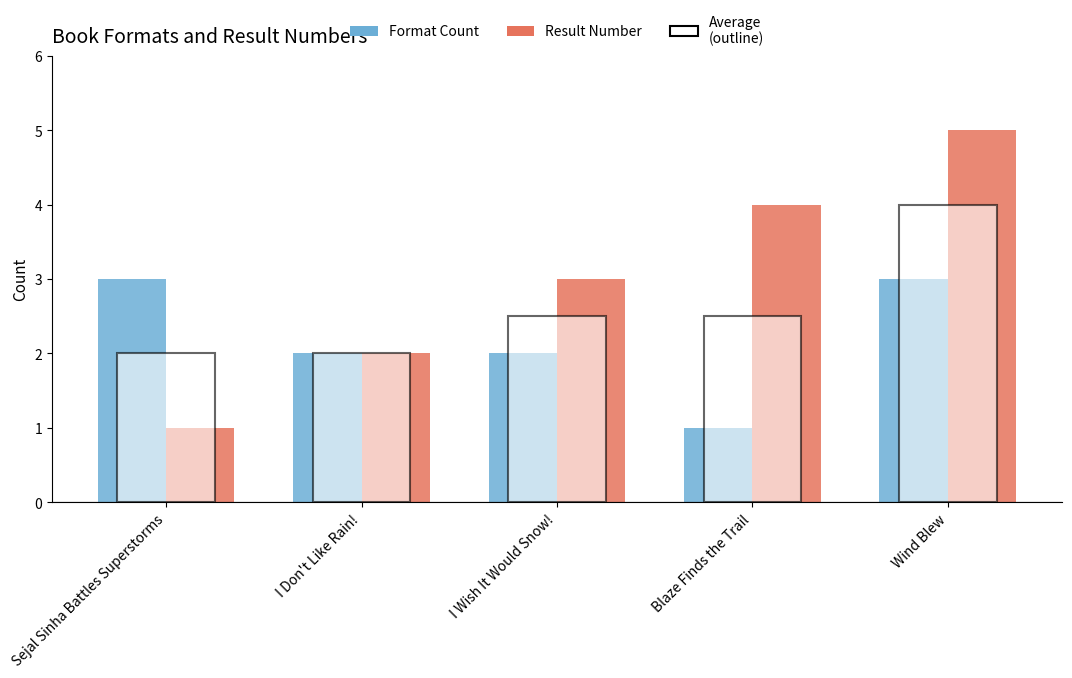

Reading right to left, what are all the values shown in this chart?

Format Count: Wind Blew=3	Blaze Finds the Trail=1	I Wish It Would Snow!=2	I Don't Like Rain!=2	Sejal Sinha Battles Superstorms=3
Result Number: Wind Blew=5	Blaze Finds the Trail=4	I Wish It Would Snow!=3	I Don't Like Rain!=2	Sejal Sinha Battles Superstorms=1